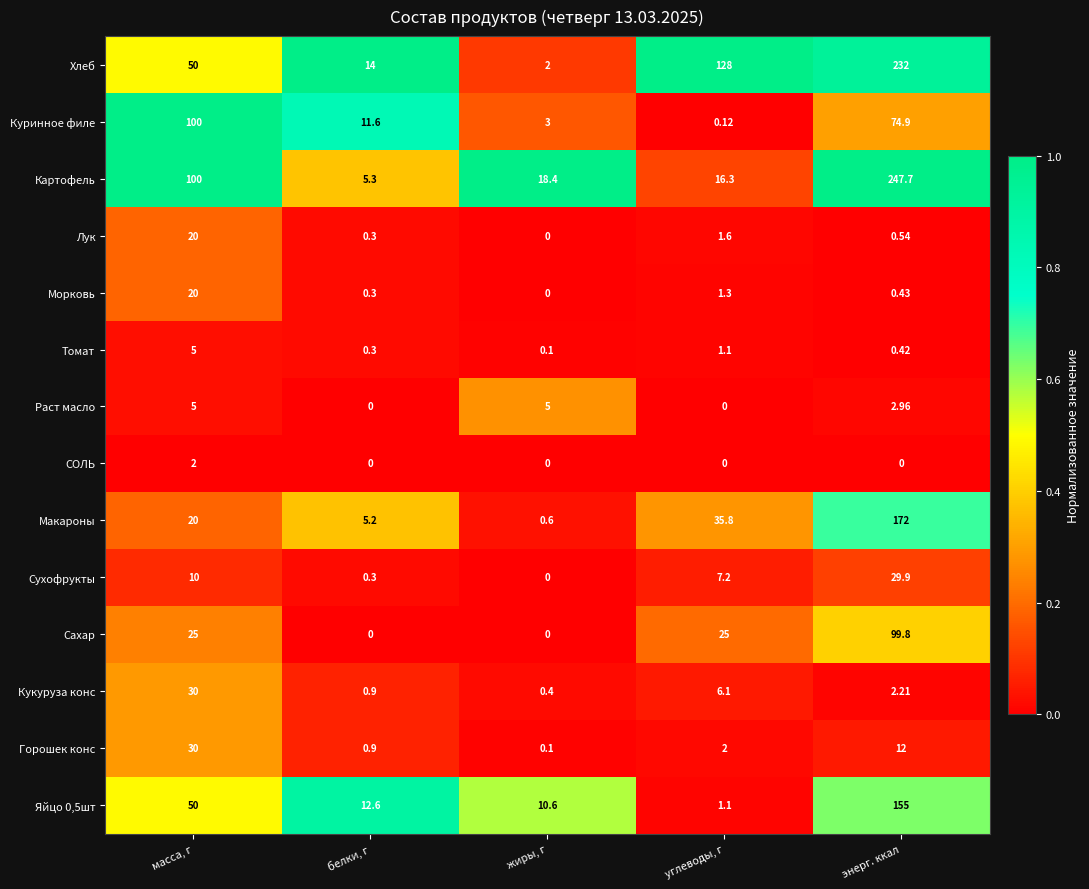

At which label does Картофель reach its minimum?

белки, г